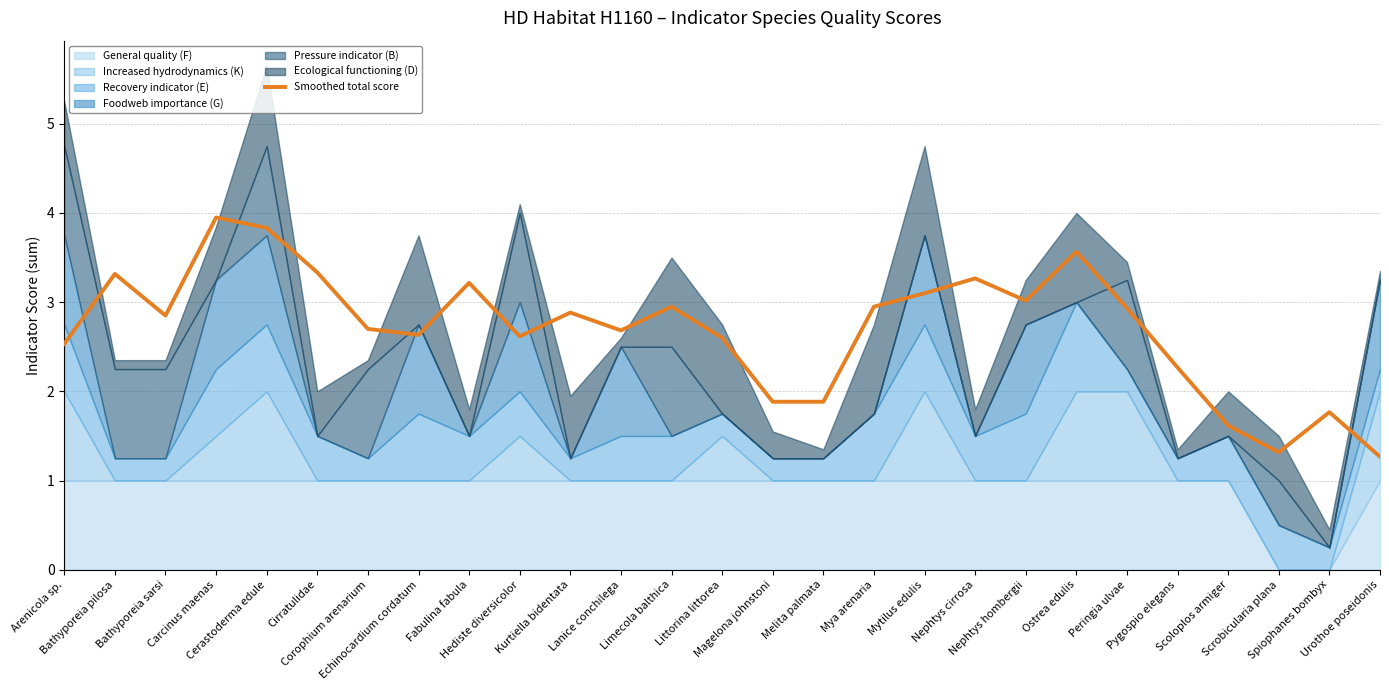

Reading left to right, list all the values displayed in this chart.

2.5	3.3	2.8	3.9	3.8	3.3	2.7	2.6	3.2	2.6	2.9	2.7	2.9	2.6	1.9	1.9	3.0	3.1	3.3	3.0	3.6	2.9	2.3	1.6	1.3	1.8	1.3